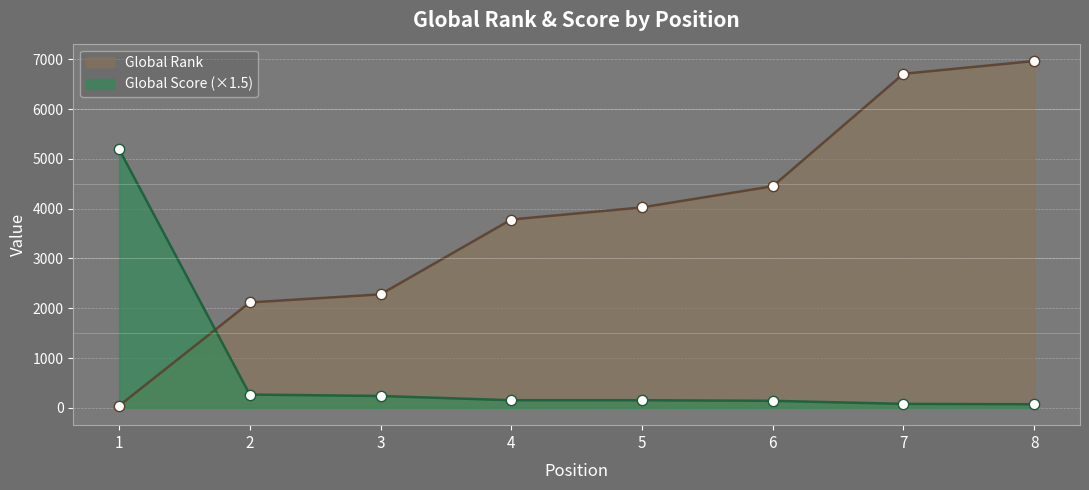

At how many categories does at least one series exceed 354?

8